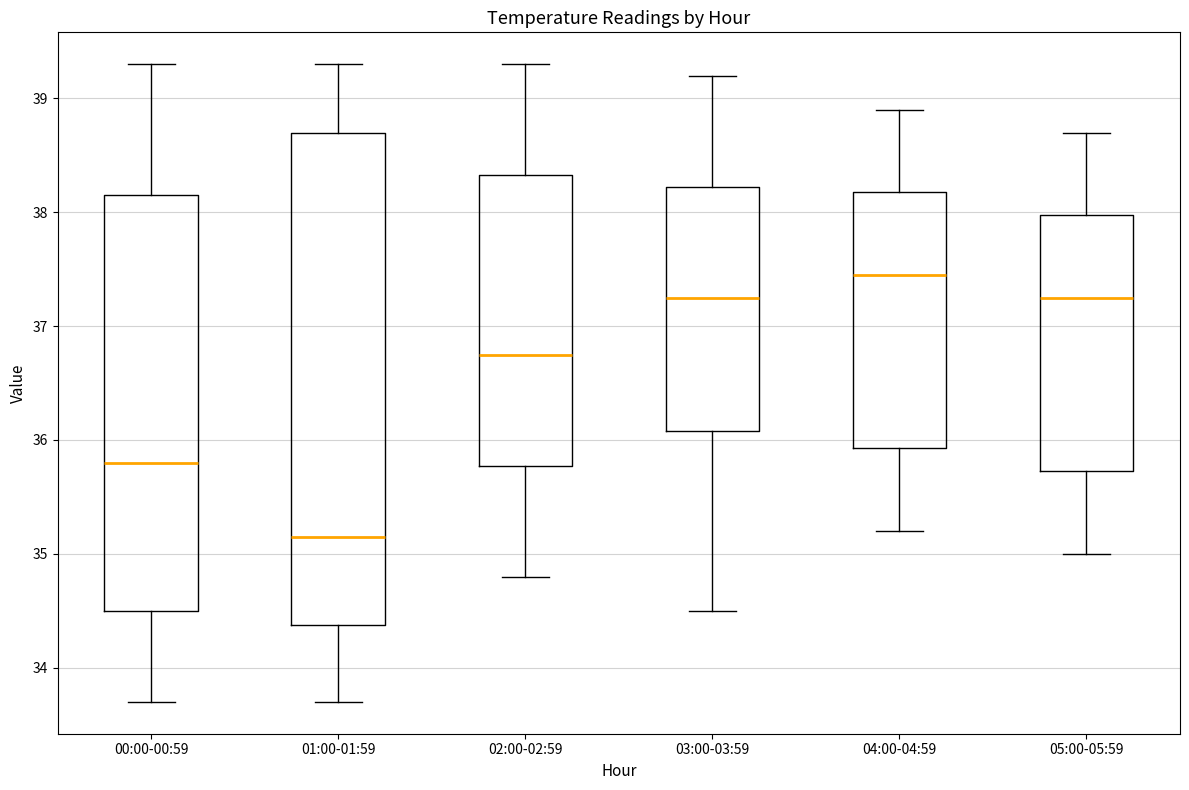

Where is the upper edge of the box for 04:00-04:59 on the y-axis? The values are not printed on the chart, so give them approximately, as read against the axis.

38.2